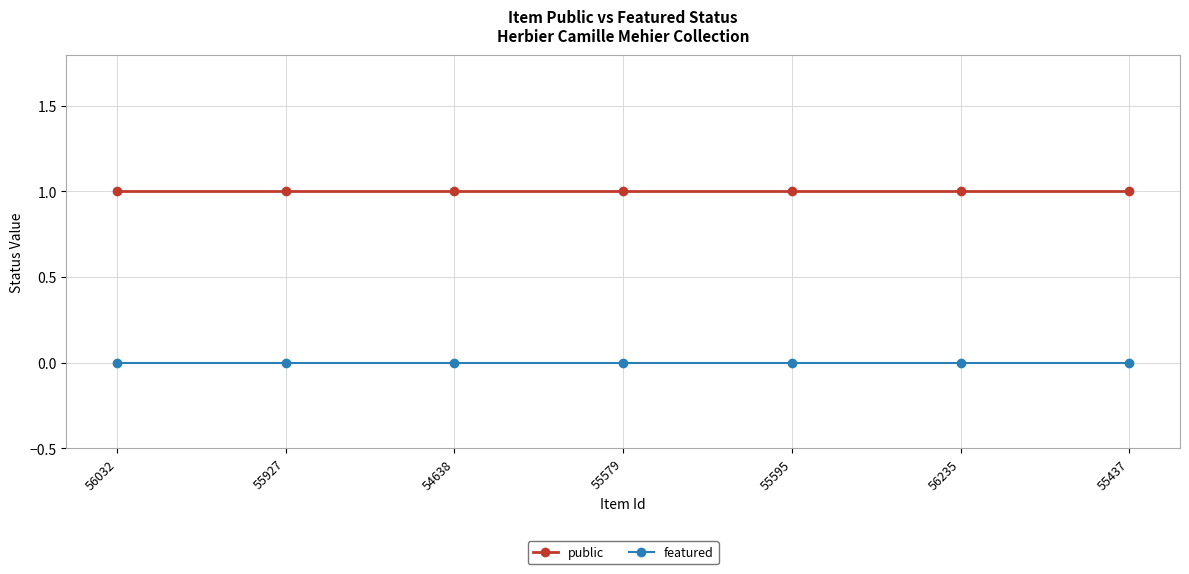

Is the value of public at 55437 greater than the value of featured at 55595?

Yes